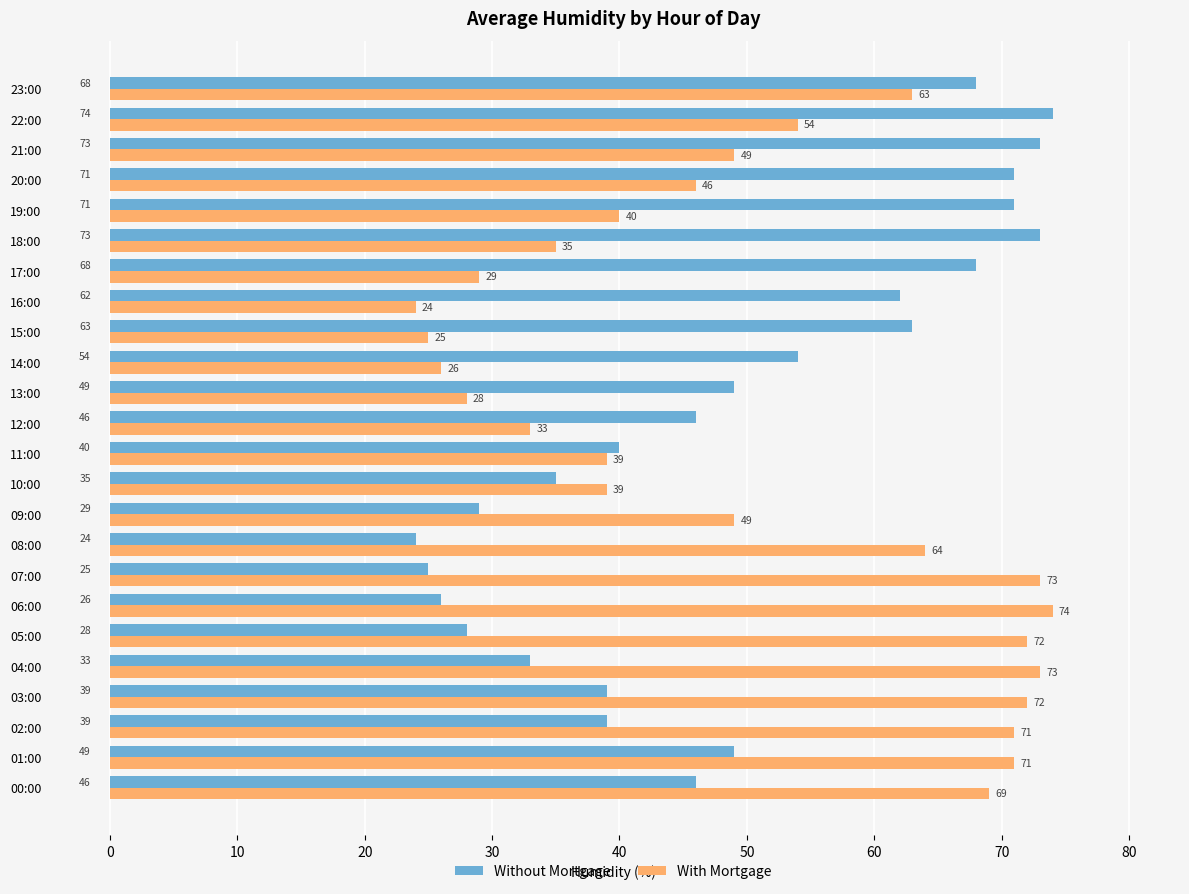

Rank the series by their average value, from lowest to highest.

Without Mortgage, With Mortgage